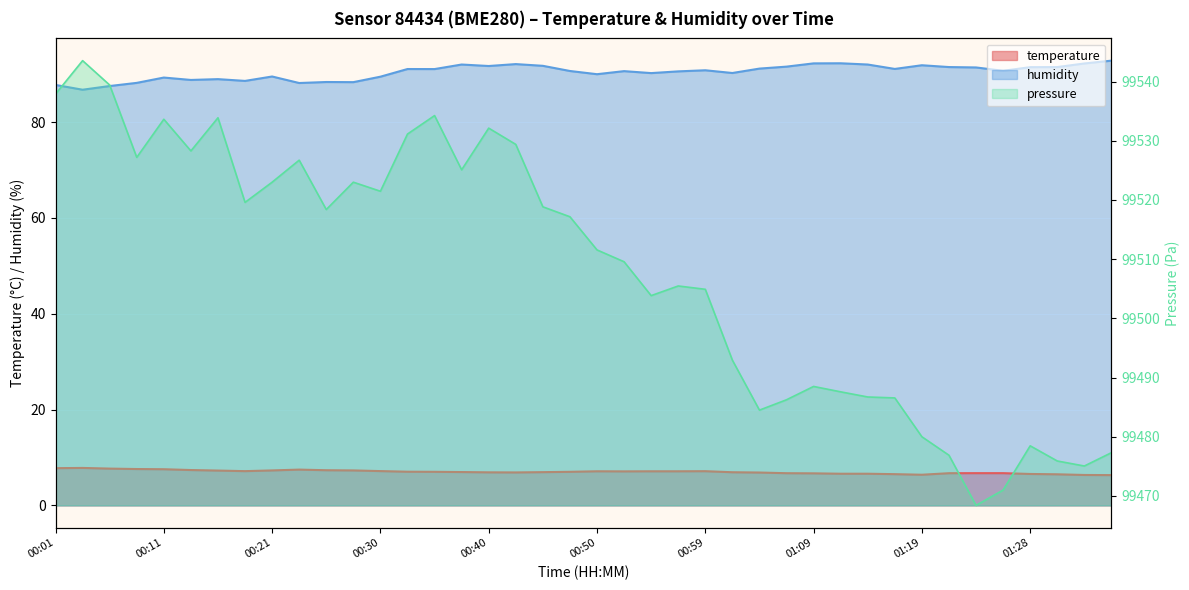

Which has a higher value, 00:50 or 00:13?

00:13